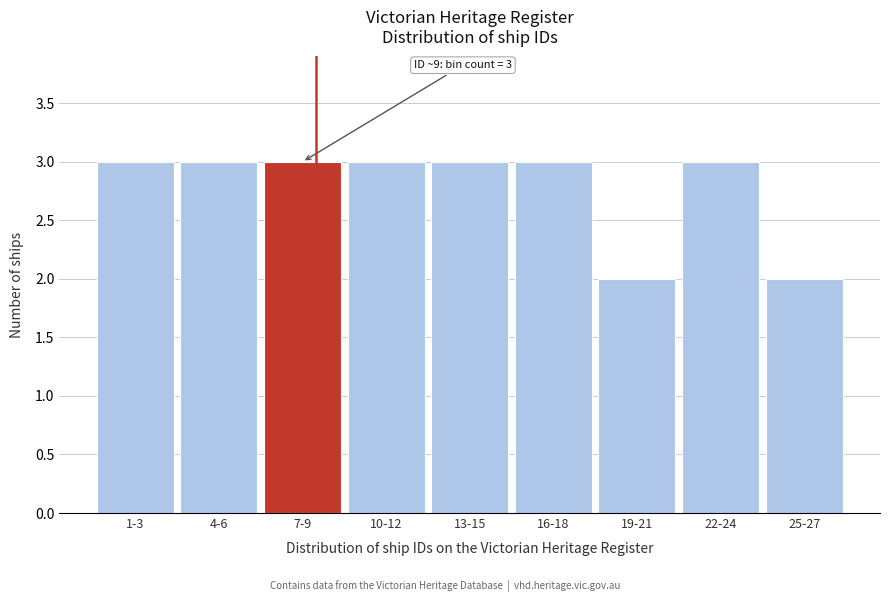

Reading left to right, list all the values displayed in this chart.

1-3=3	4-6=3	7-9=3	10-12=3	13-15=3	16-18=3	19-21=2	22-24=3	25-27=2